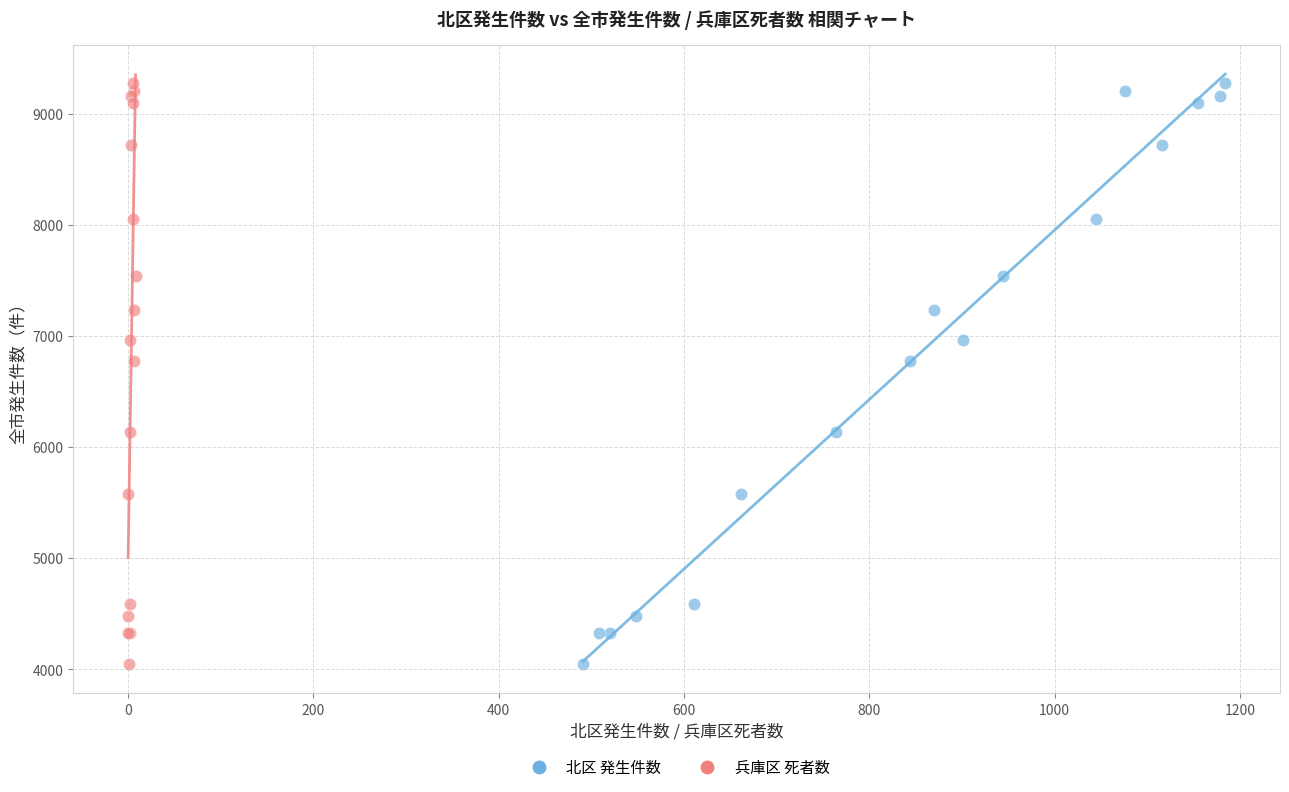

What are all the series names shown in the legend?

北区 発生件数, 兵庫区 死者数